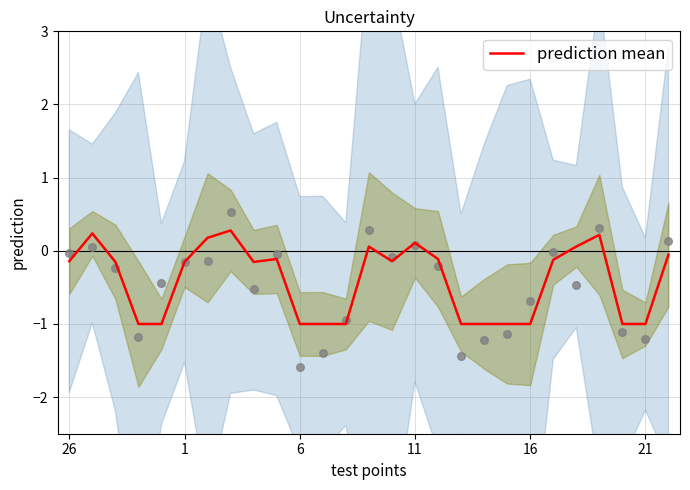

Which has a higher value, 9 or 6?

9